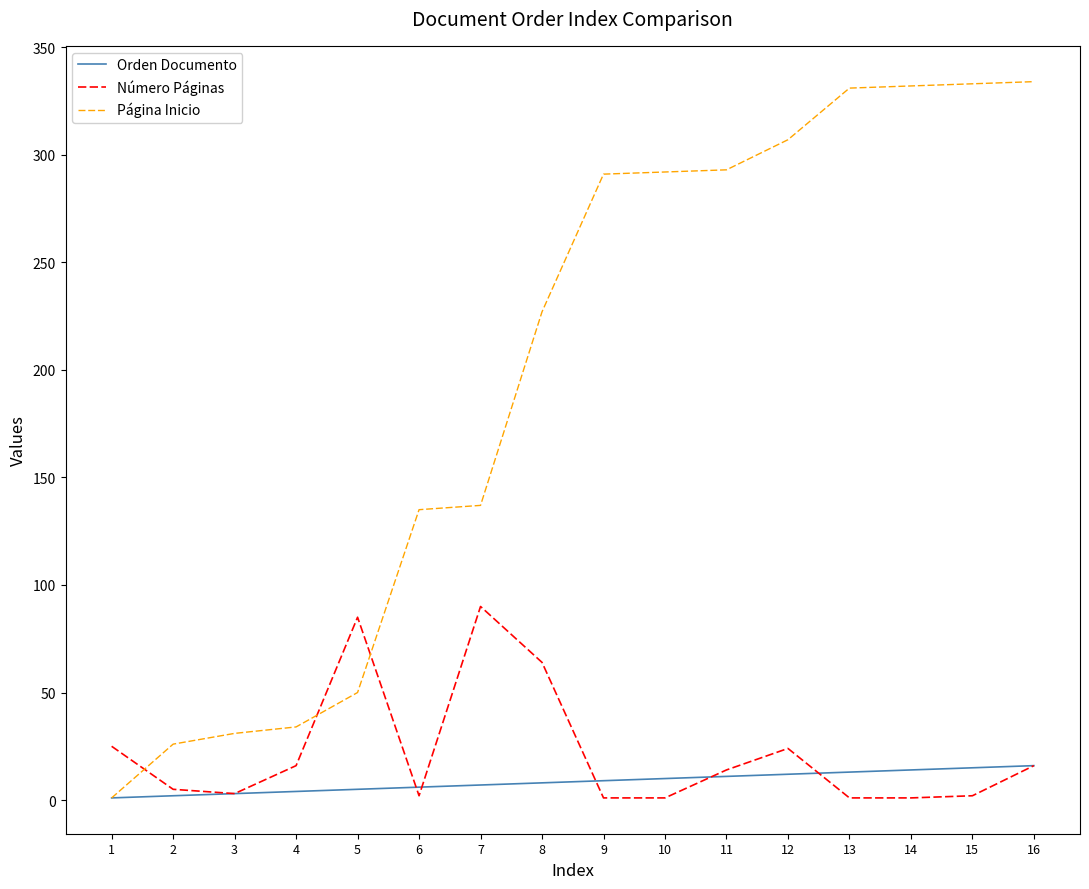

True or false: Número Páginas has more than 0 points higher than both neighbors.

True